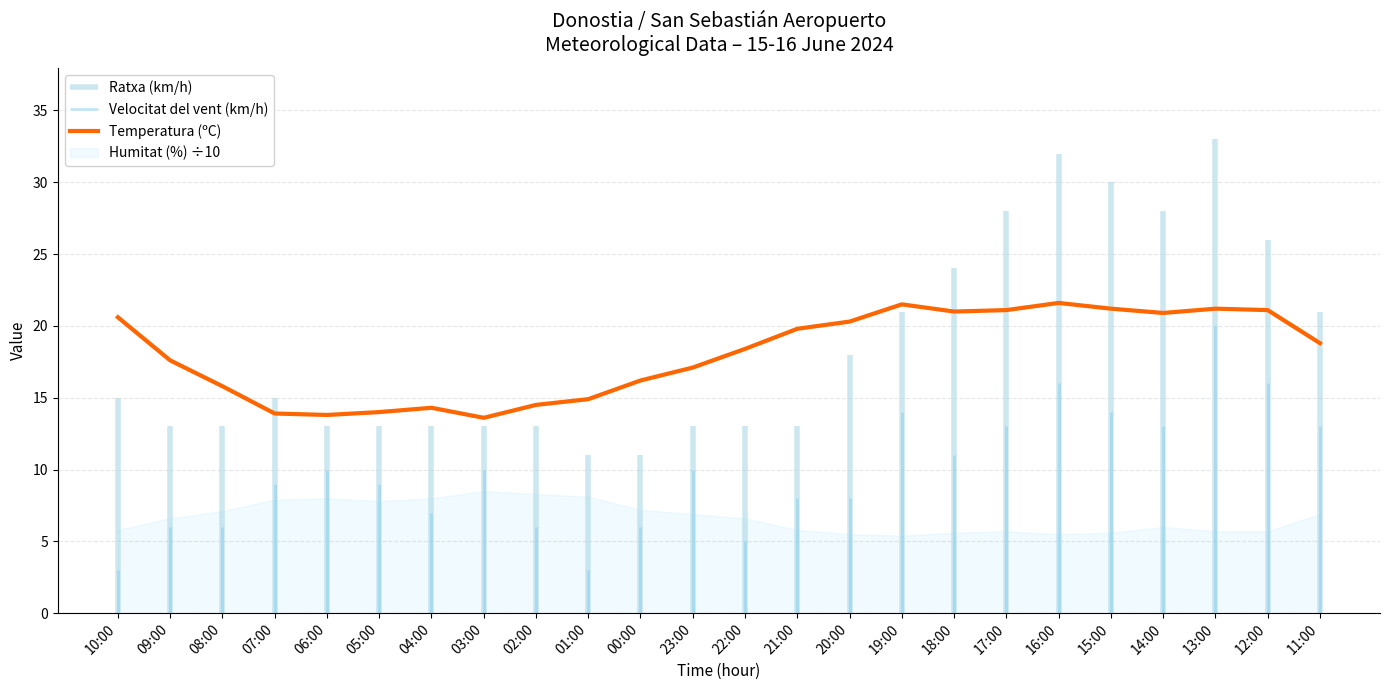

What is the label of the 12th point from the right?

22:00